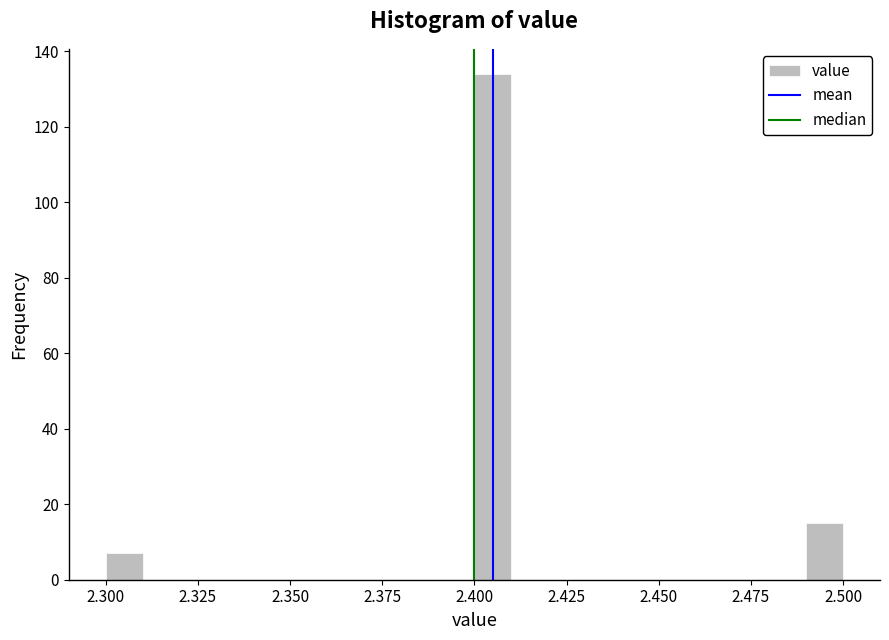

Around what value on the x-axis is the tallest bar? Give the approximate position of its centre, as read against the axis.

2.405